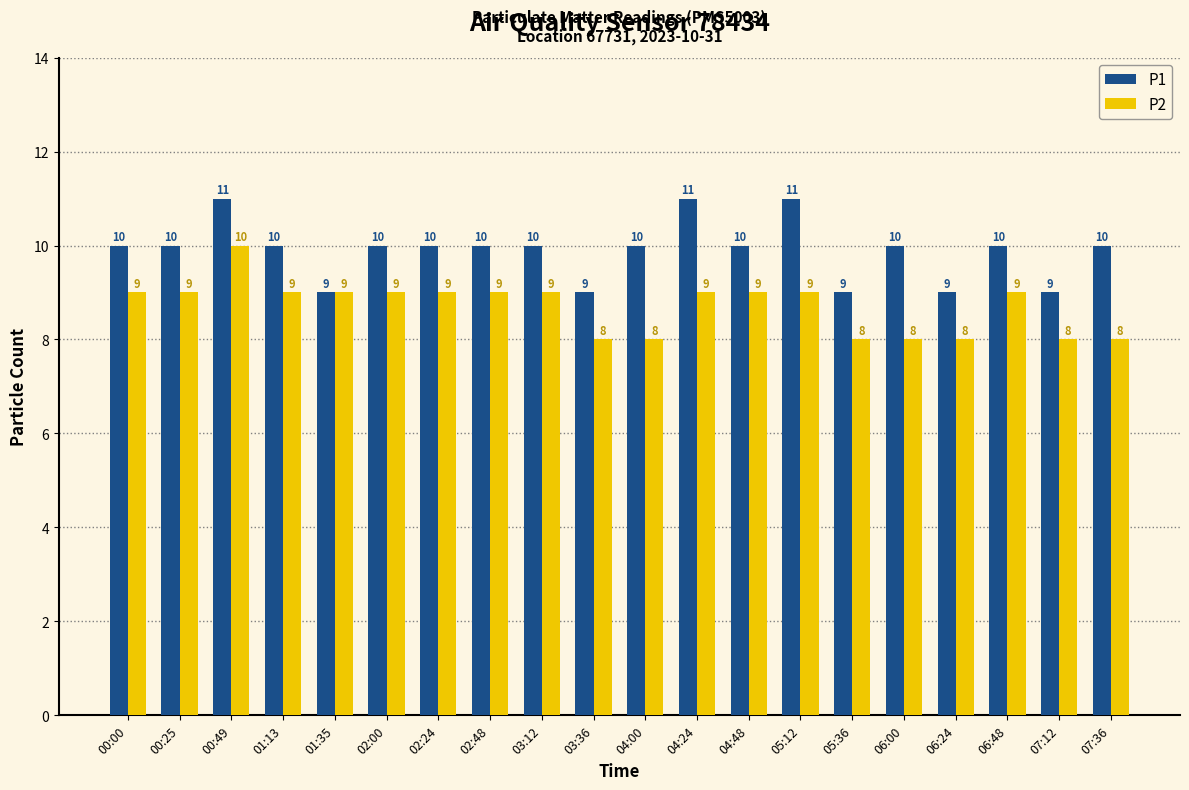

How many P1 values are between 10 and 11?

15